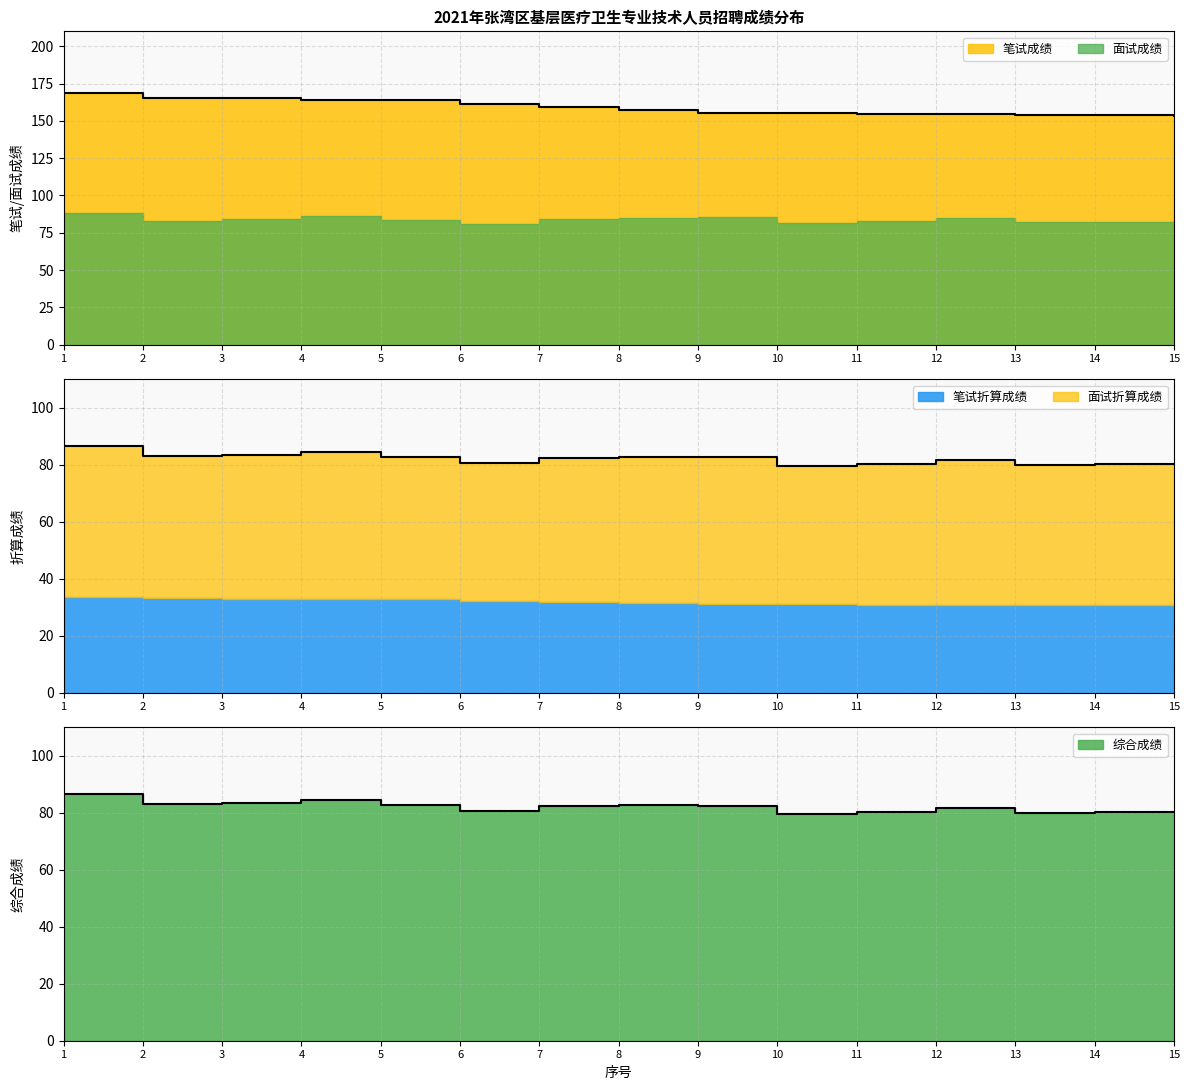

Does the chart display data point markers on the line(s)?

No